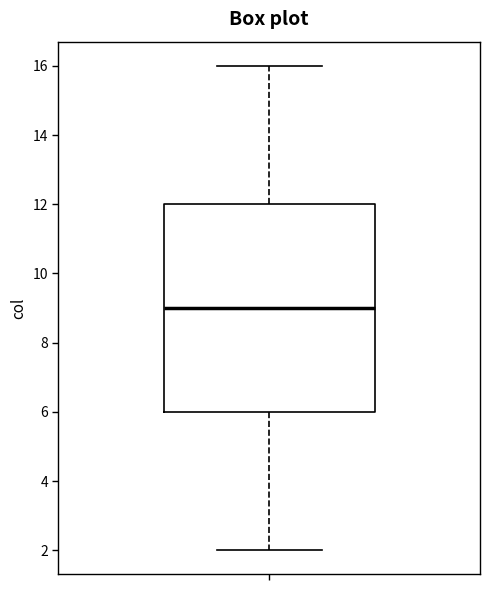

Read this box plot against the y-axis: the position of the median line, the range covered by the box, and the ends of both whiskers. The values are not printed on the chart, so give them approximately, as read against the axis.

median 9, box 6 to 12, whiskers 2 to 16